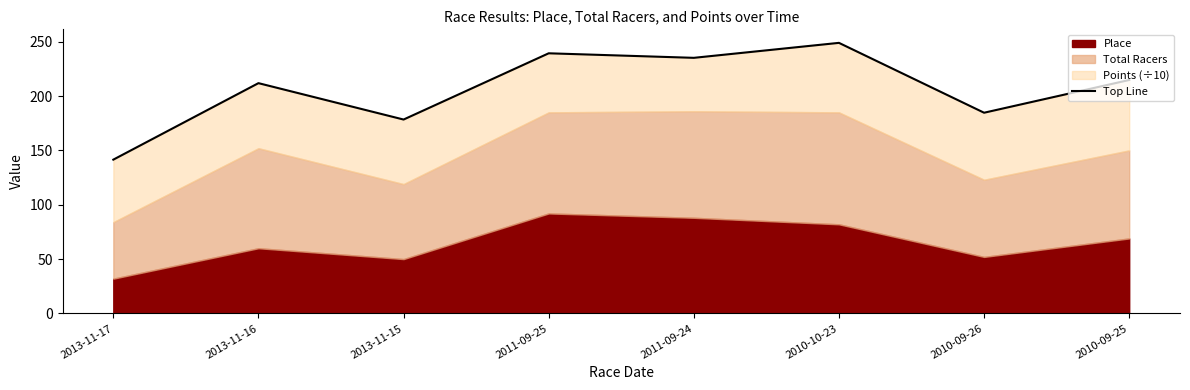

Approximately how many times larger is the value at 2011-09-24 compared to 2010-09-26?

1.3